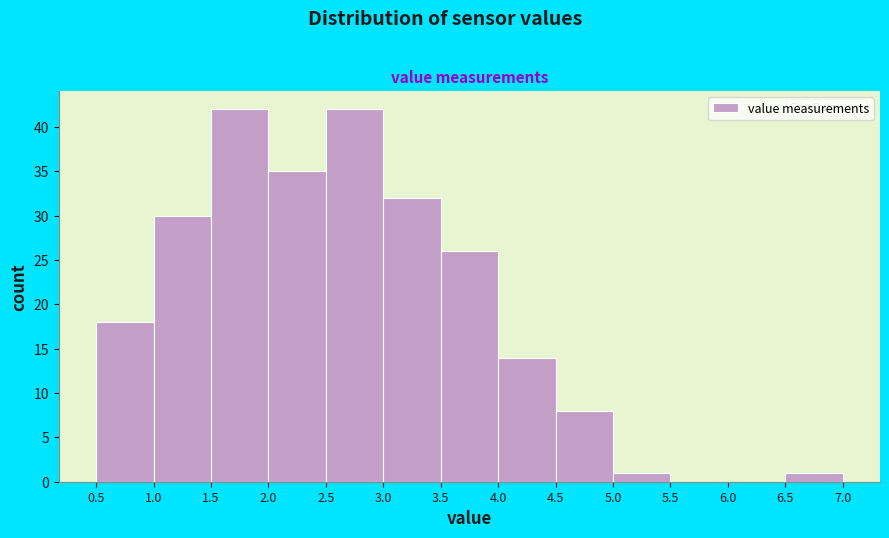

What is the height of the bar covering 1.5 to 2.0 on the x-axis? The values are not printed on the chart, so give them approximately, as read against the axis.

42